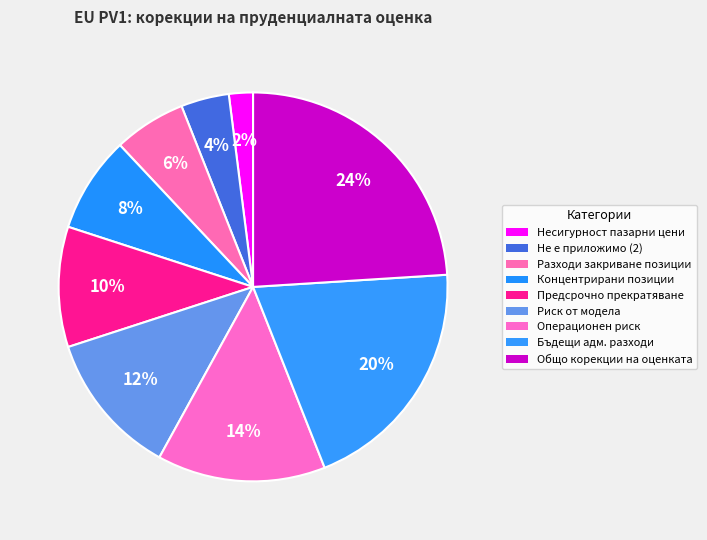

How many segments does this pie chart have?

9